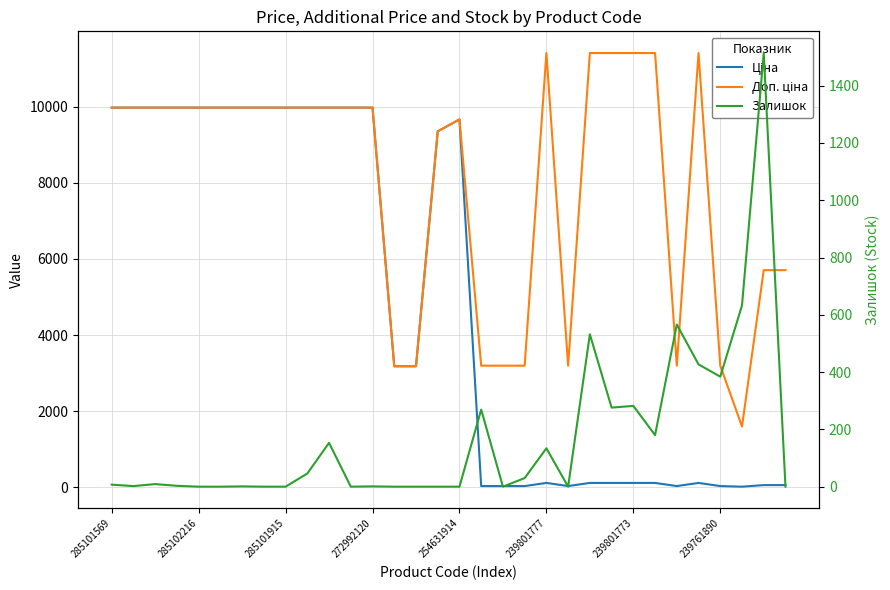

Does the chart have visible grid lines?

Yes